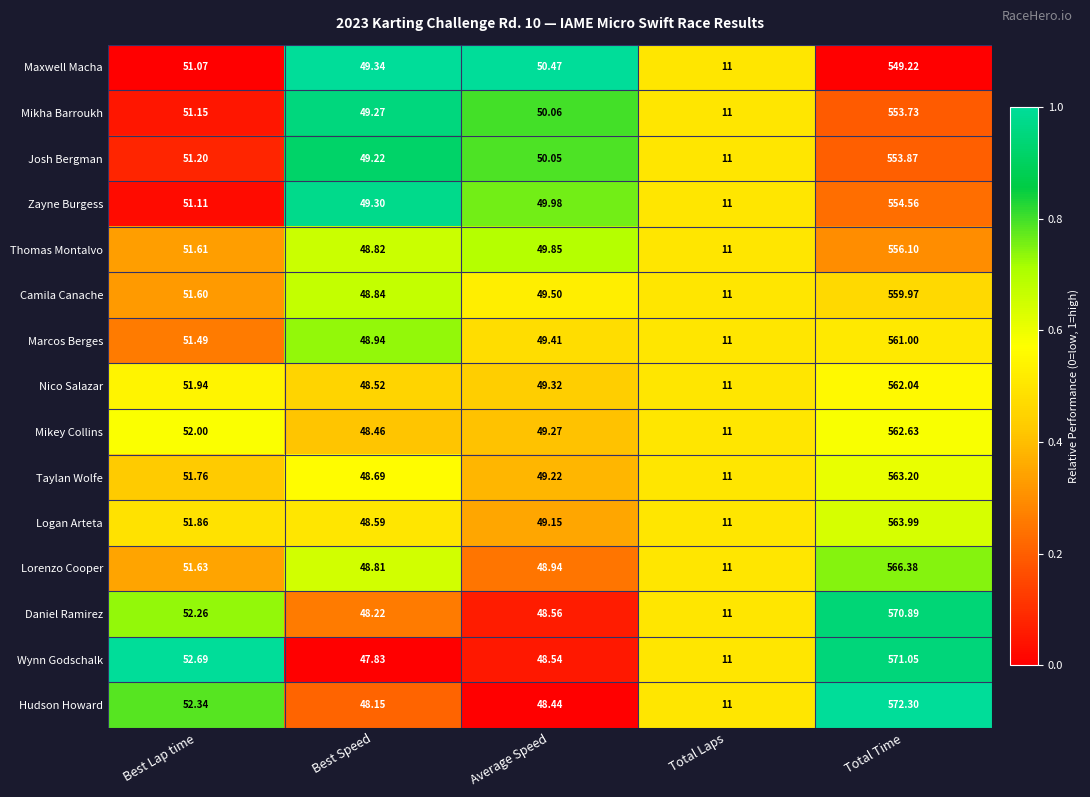

Where is Nico Salazar nearest to the value 286?

Best Lap time